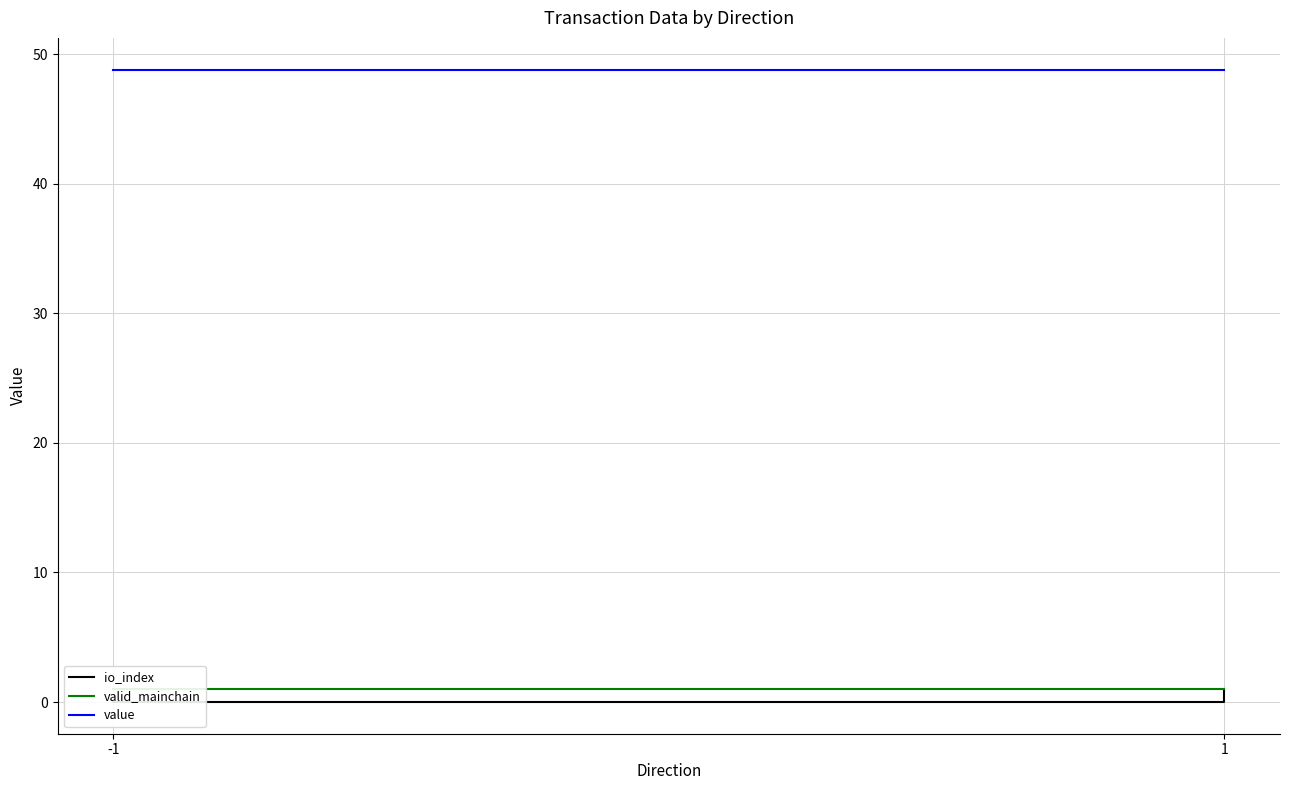

What is the difference between the maximum and minimum values in the io_index series?

1.0